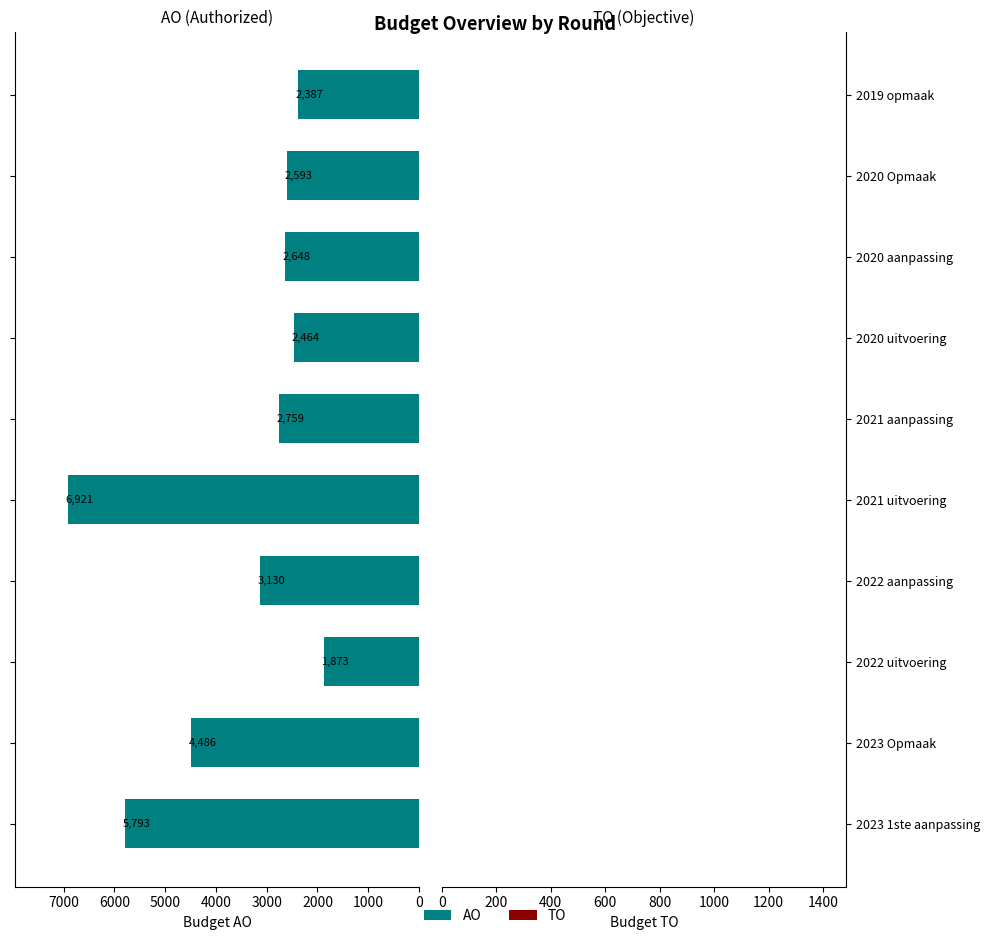

What is the sum of all values?

35054